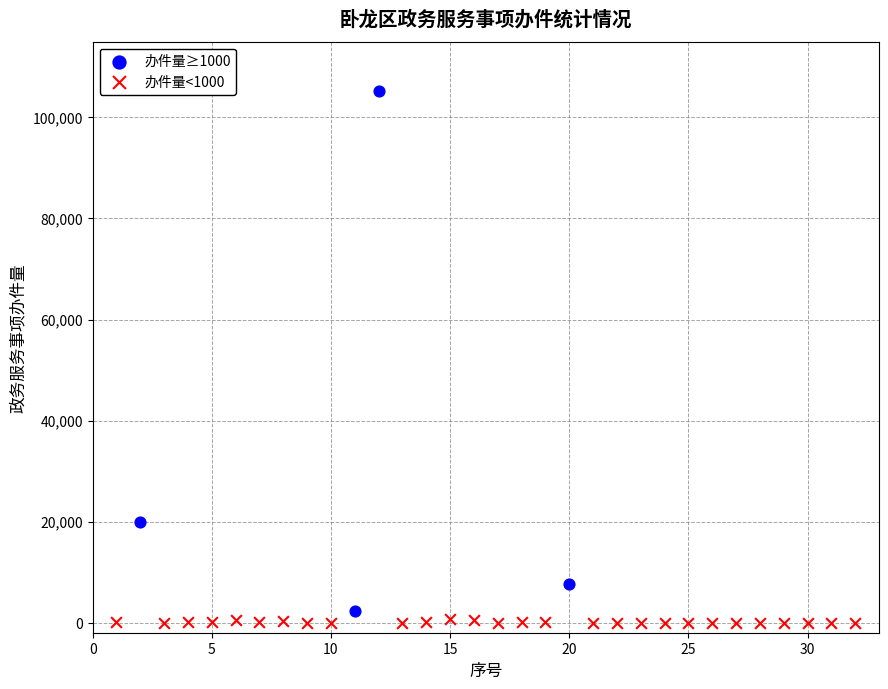

Which series has the widest spread of Y values?

办件量≥1000